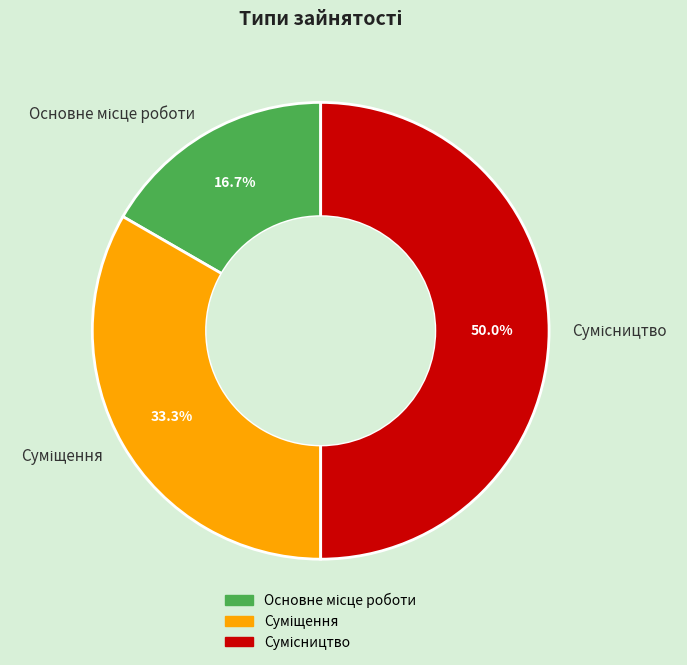

What percentage is the Суміщення slice, to the nearest percent?

33%